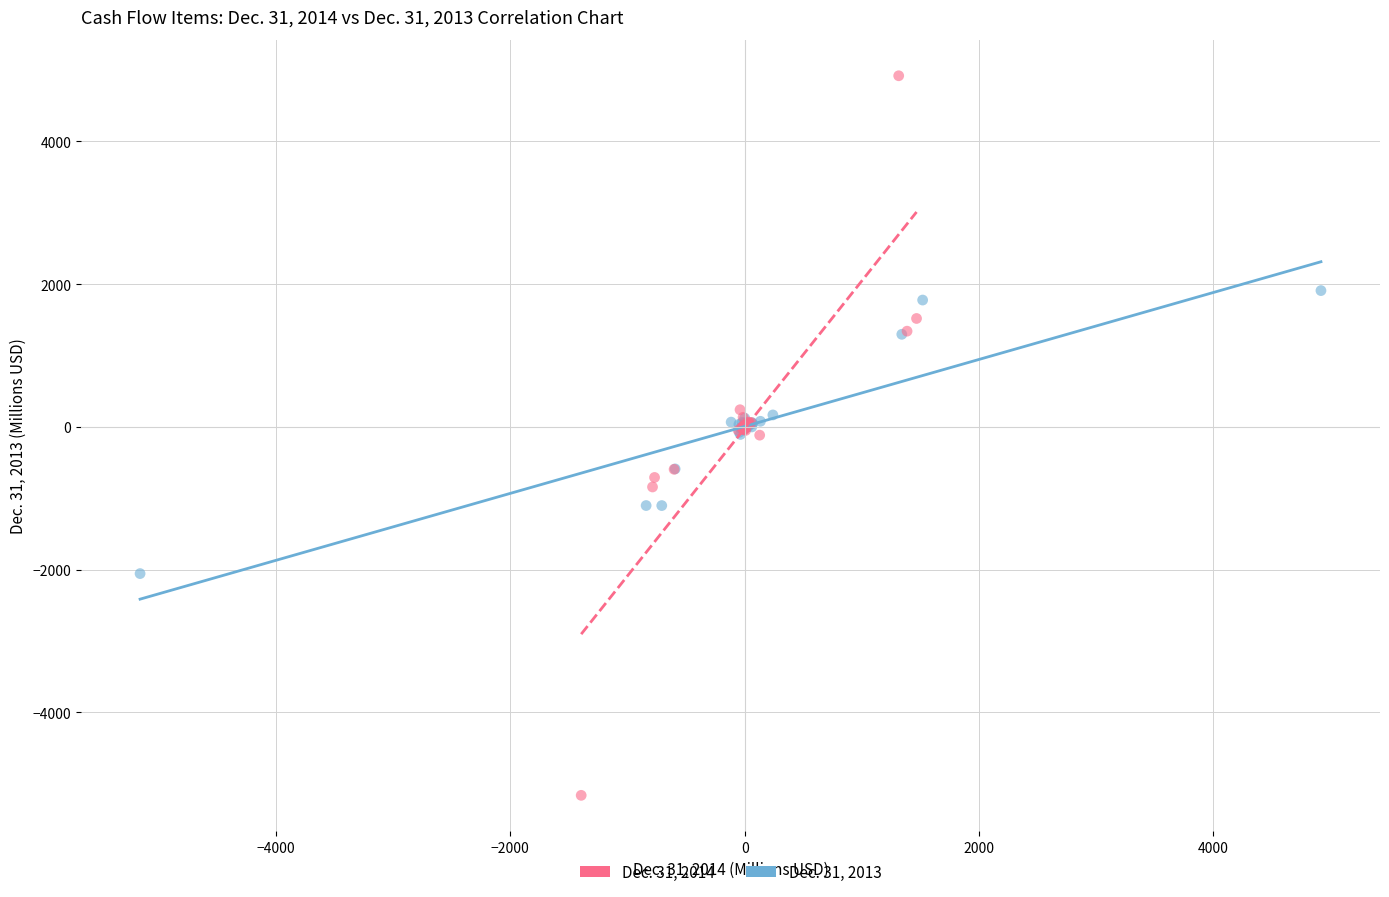

Which series has the largest Y range (max minus min)?

Dec. 31, 2014